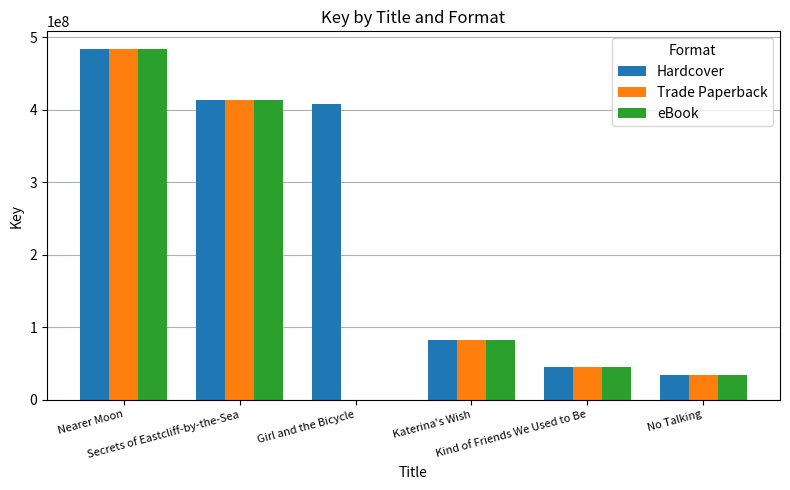

What is the highest value of the Hardcover series?

483701792